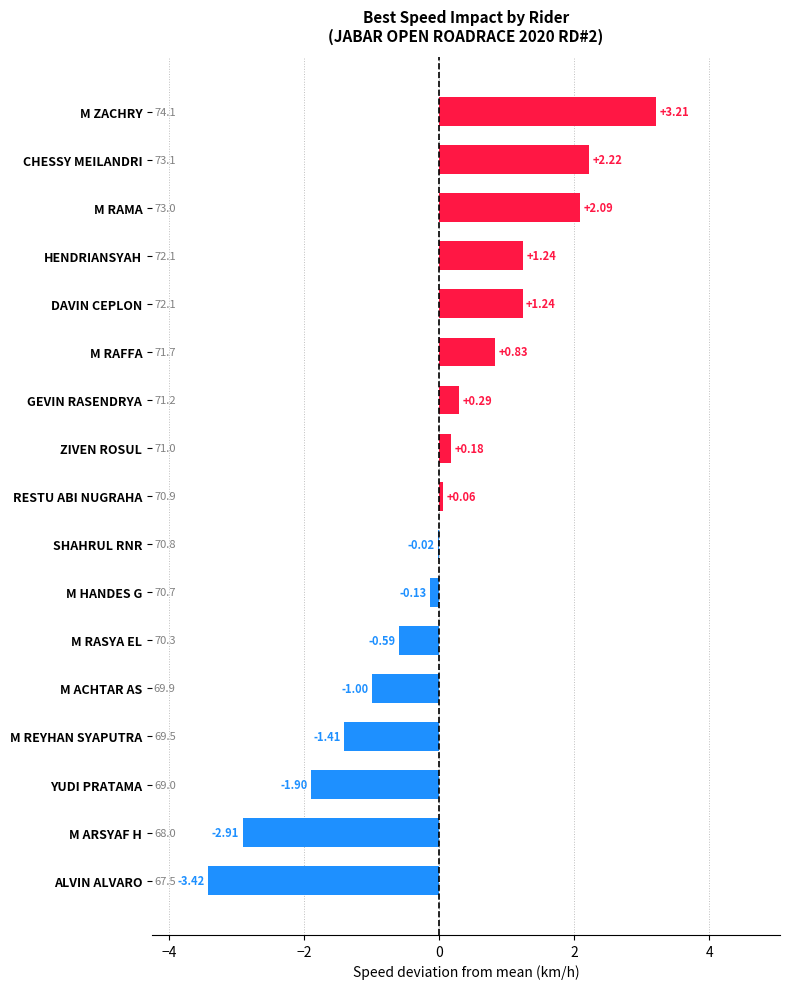

Where is the data nearest to the value 0?

SHAHRUL RNR